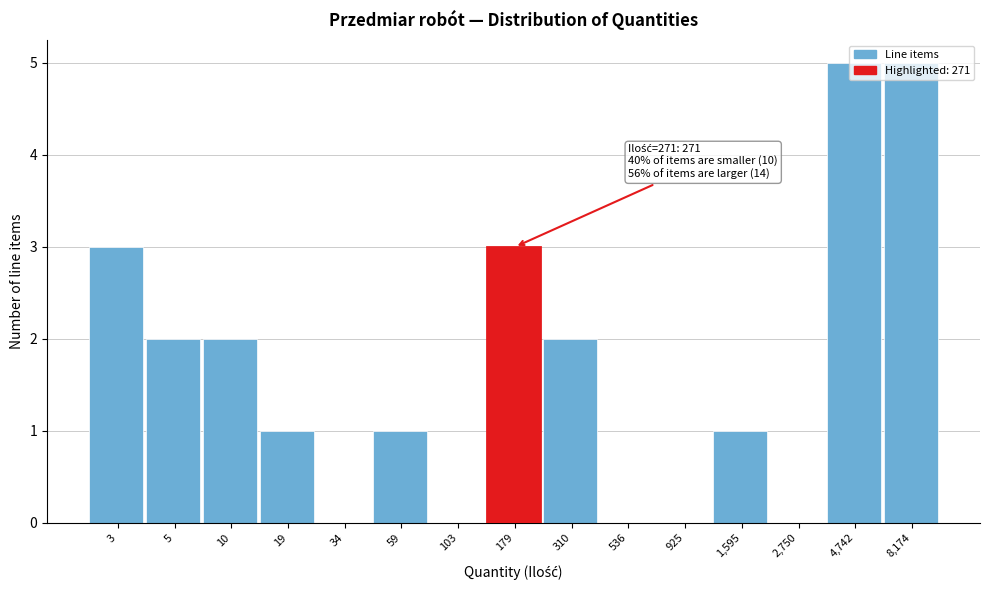

What is the maximum value shown in the chart?

5